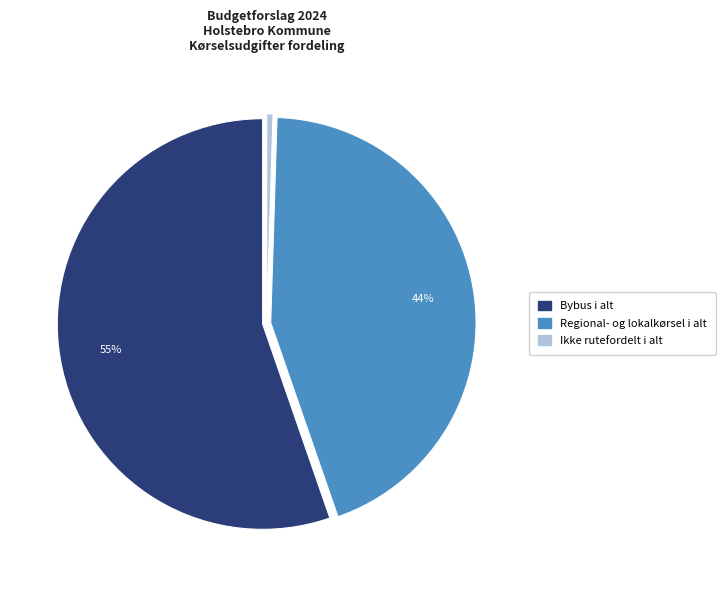

What is the largest slice in the pie chart?

Bybus i alt